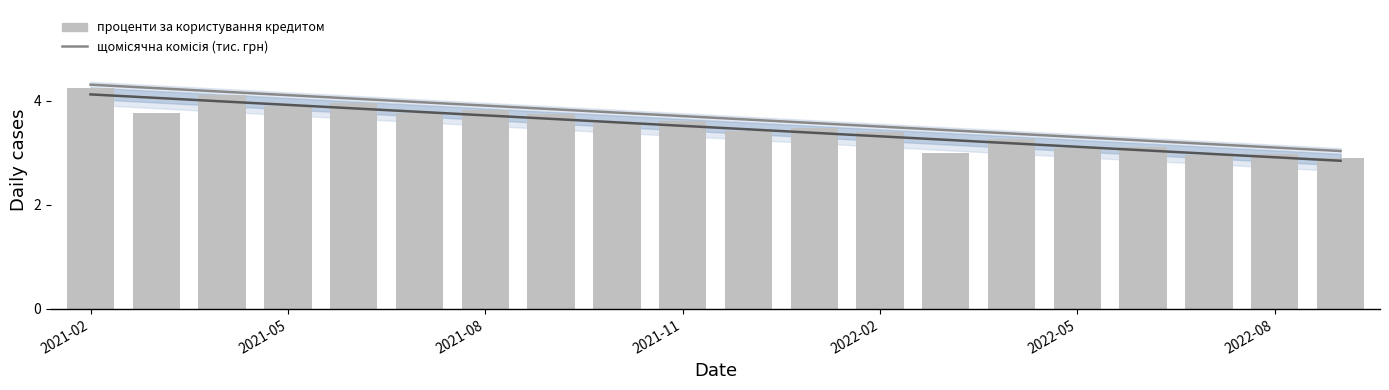

Which series has the largest total across all categories?

щомісячна комісія (тис. грн)